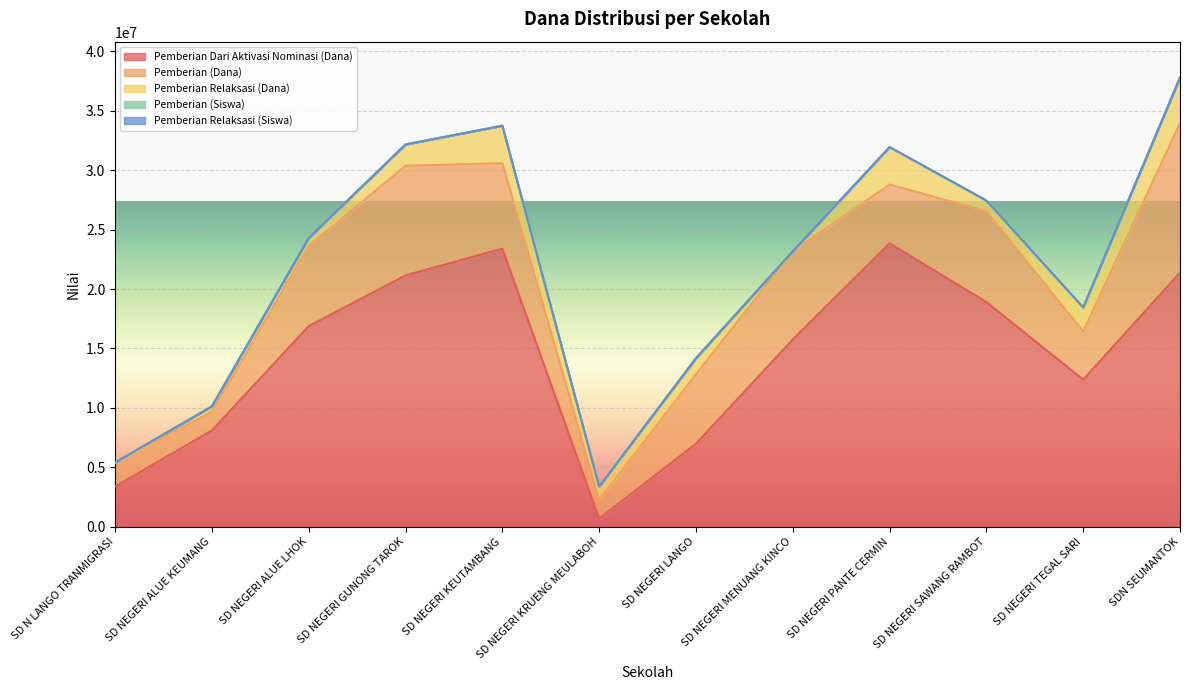

True or false: Pemberian Dari Aktivasi Nominasi (Dana) has a value of 1608911 at SD NEGERI LANGO.

False